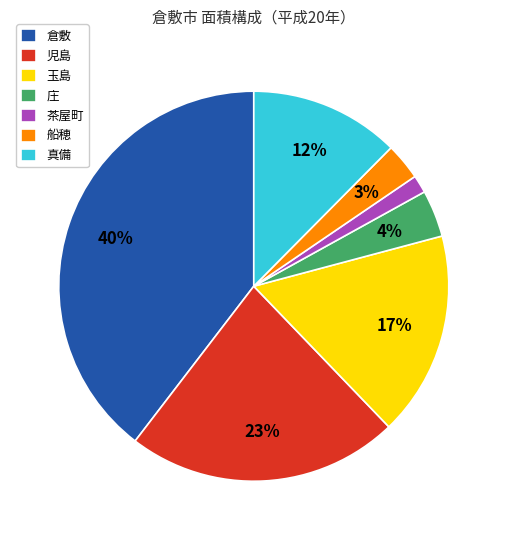

Is the sum of 玉島 and 真備 greater than half?

No